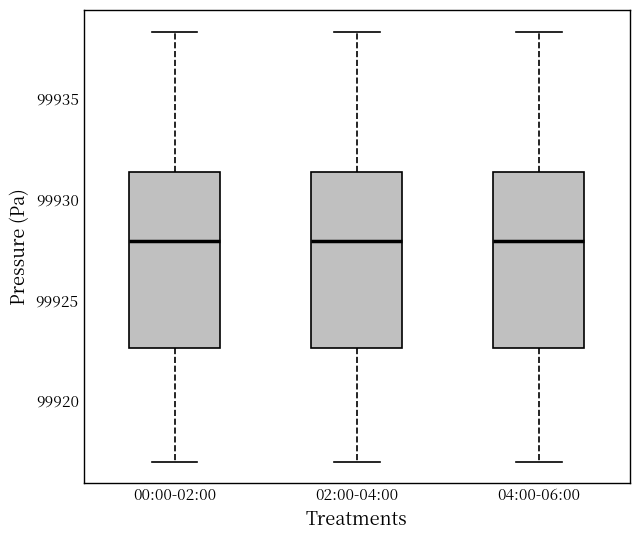

Where does the upper whisker of the box for 02:00-04:00 end on the y-axis? The values are not printed on the chart, so give them approximately, as read against the axis.

99938.5